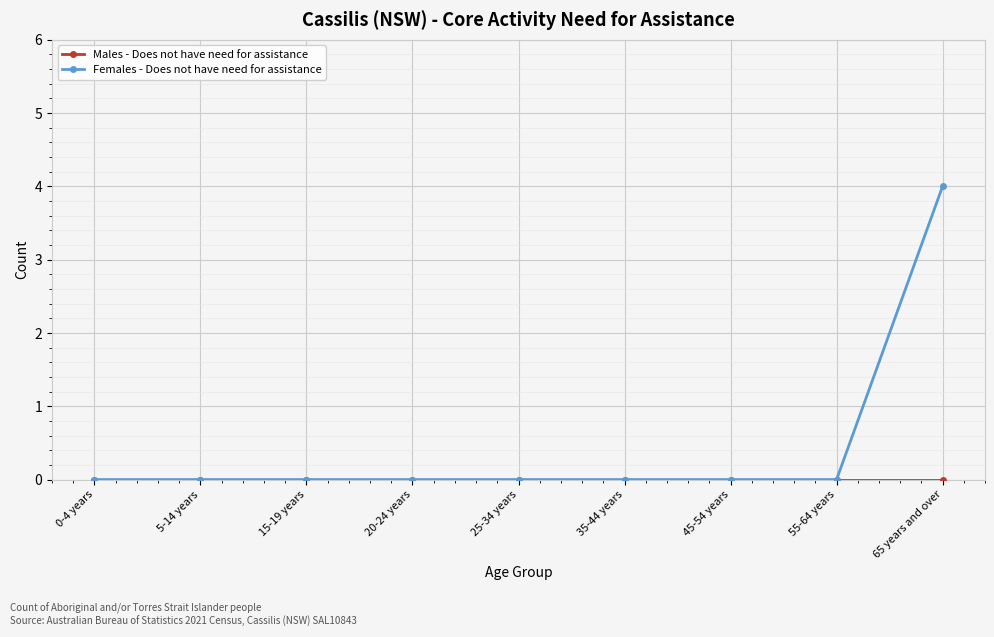

True or false: Females - Does not have need for assistance has a value of 2 at 15-19 years.

False